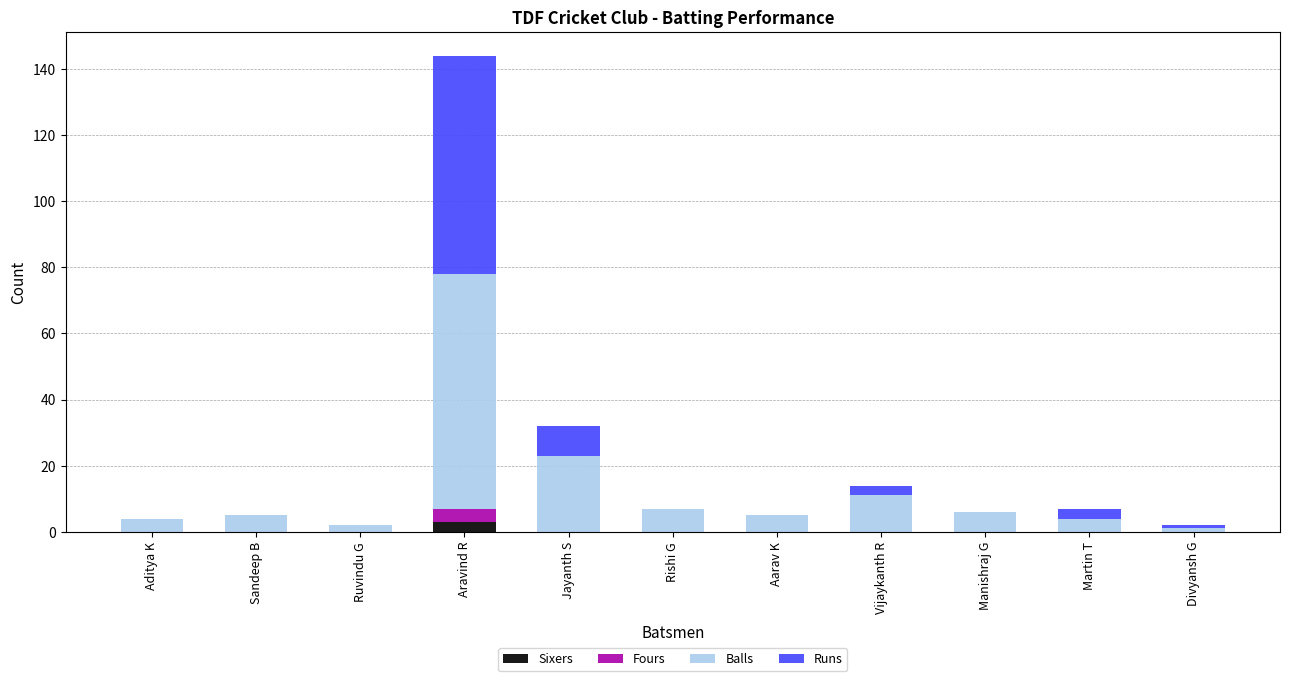

True or false: Sixers has a value of 0 at Jayanth S.

True